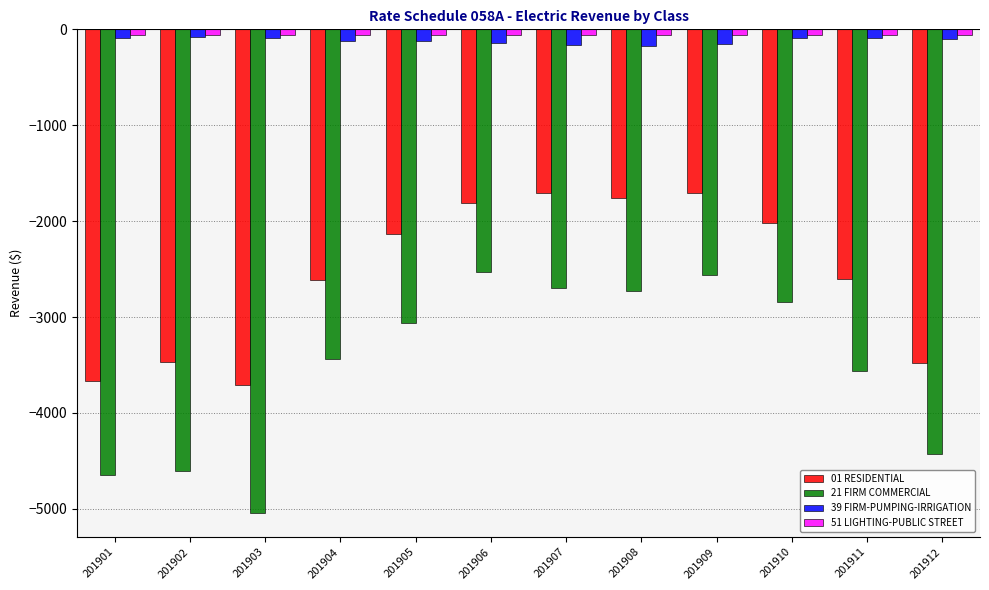

What is the minimum value shown in the chart?

-5040.8